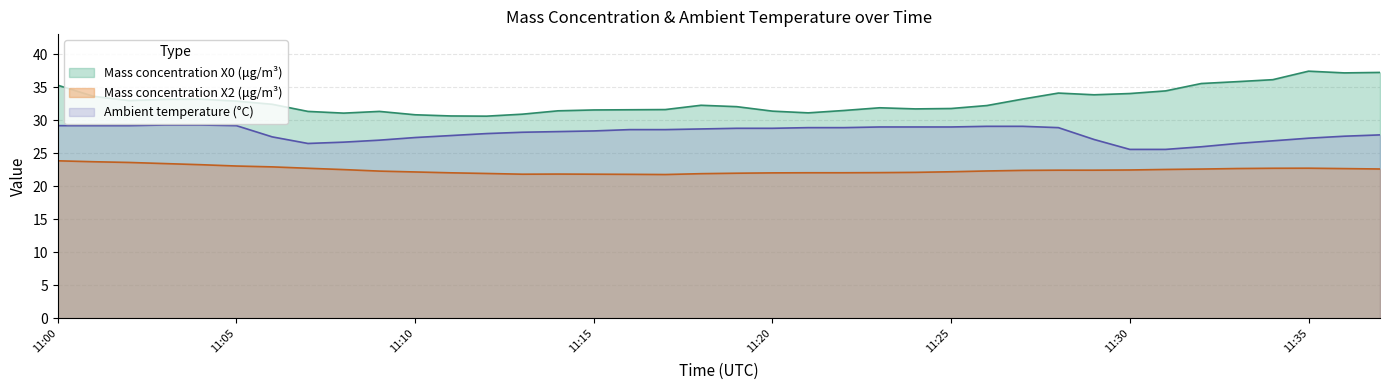

Which category has the lowest value in the Mass concentration X0 (μg/m³) series?

2021-08-12 11:12:00